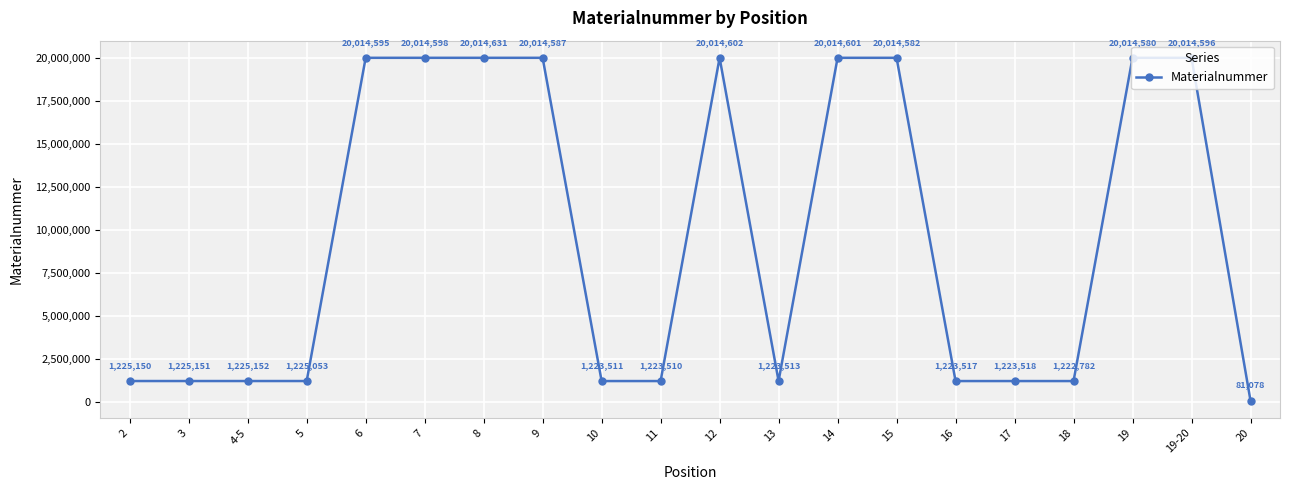

Reading right to left, transcribe all the data shown in this chart.

81078	20014596	20014580	1222782	1223518	1223517	20014582	20014601	1223513	20014602	1223510	1223511	20014587	20014631	20014598	20014595	1225053	1225152	1225151	1225150